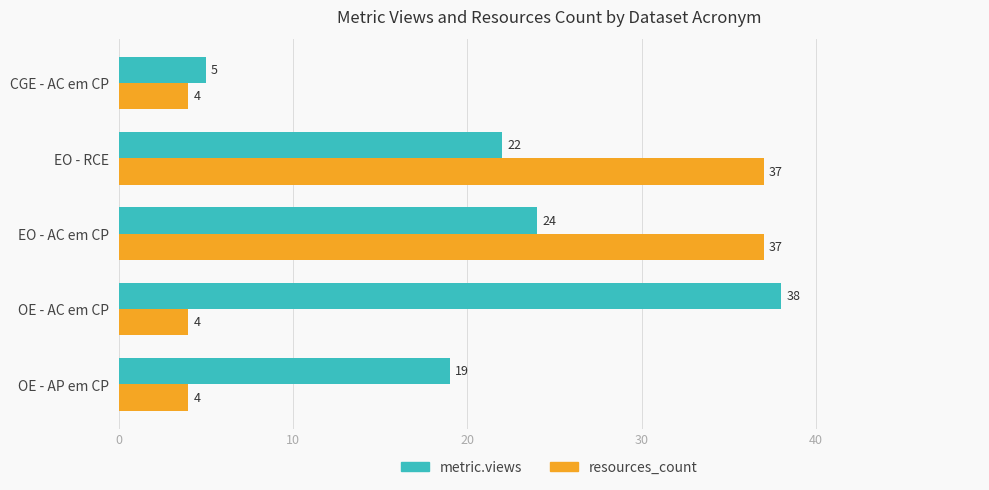

At how many categories does at least one series exceed 15?

4